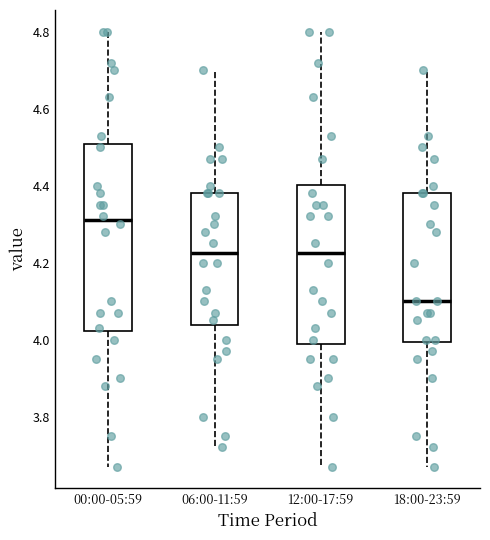

Comparing the boxes themselves (not the whiskers), which one is the tallest?

00:00-05:59